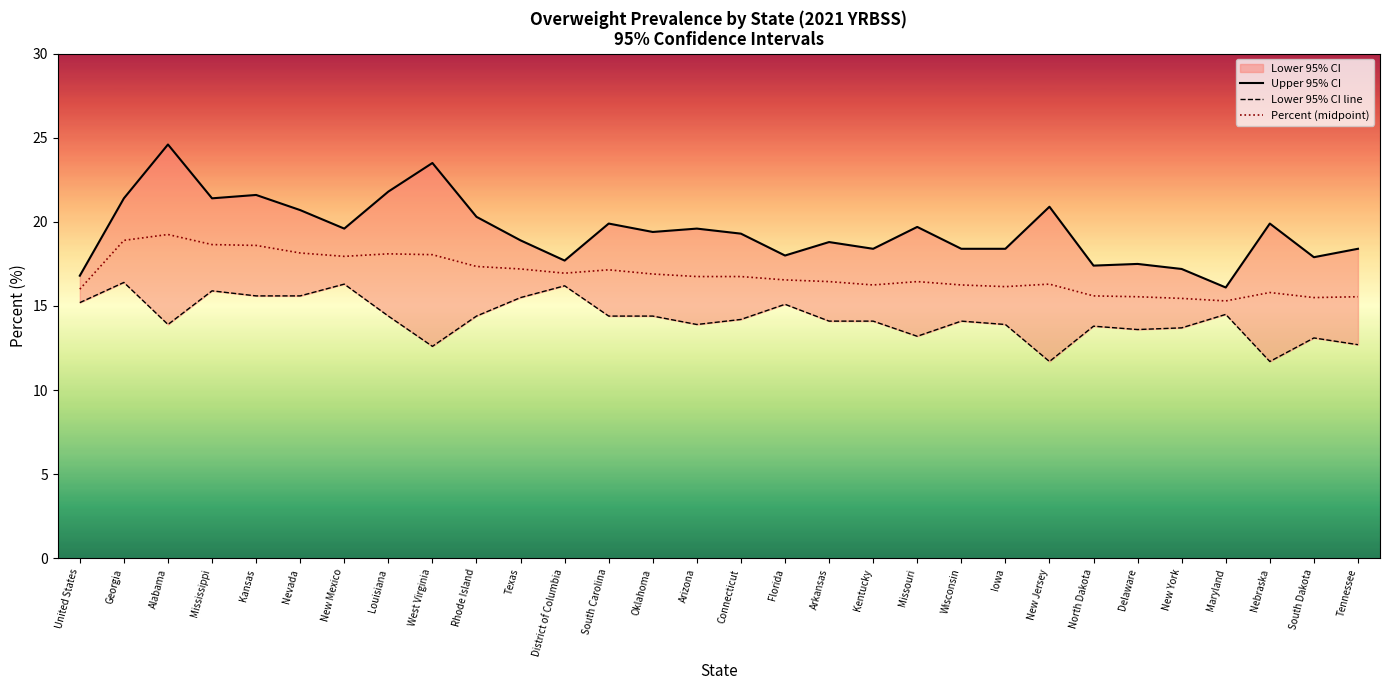

The value of Percent (midpoint) at Alabama is 7.5. True or false?

False